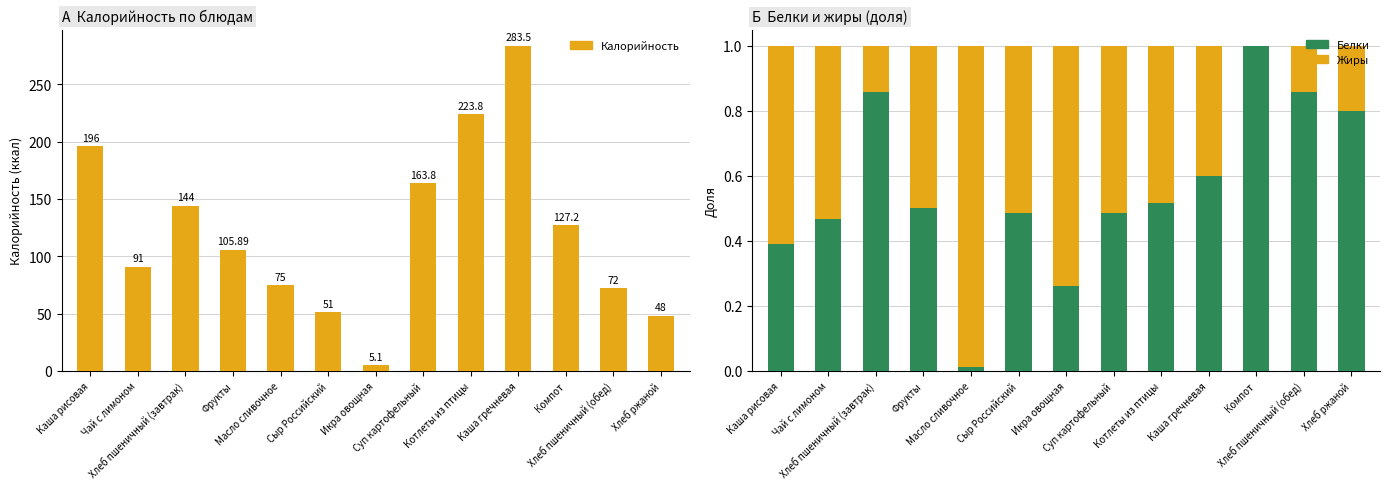

What is the average value of the Белки series?

0.6